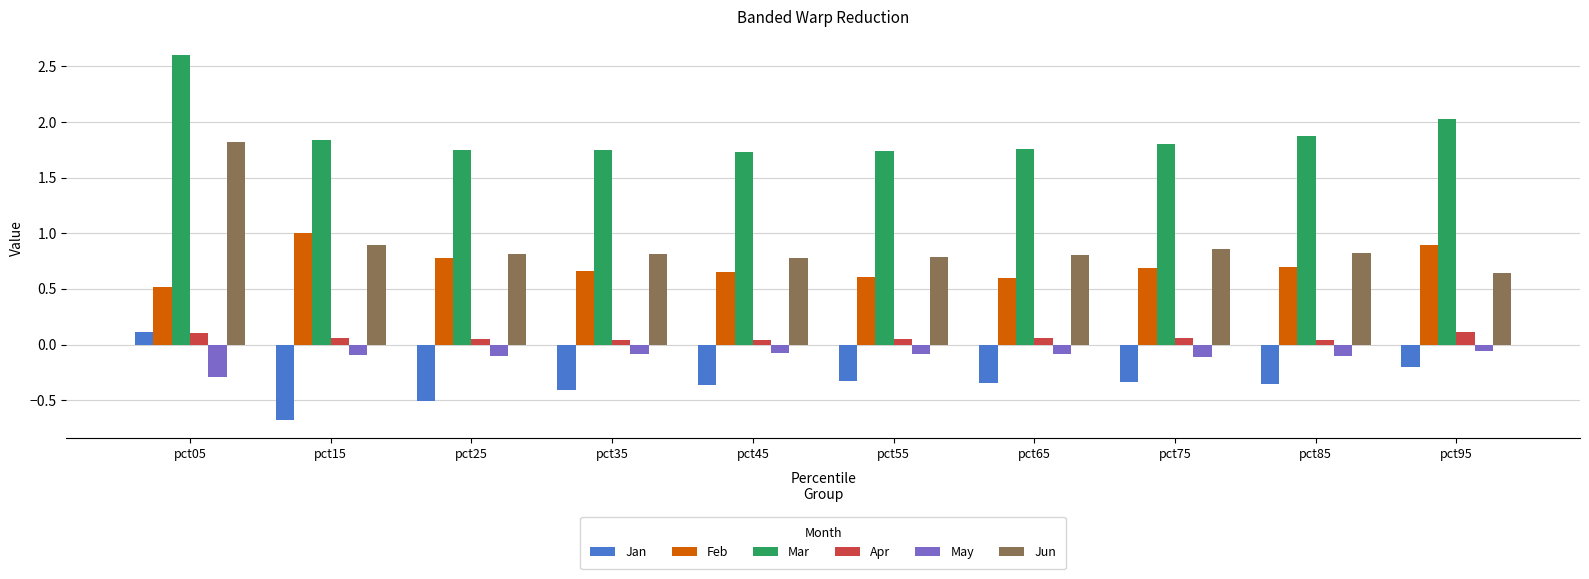

Which series has the largest total across all categories?

Mar